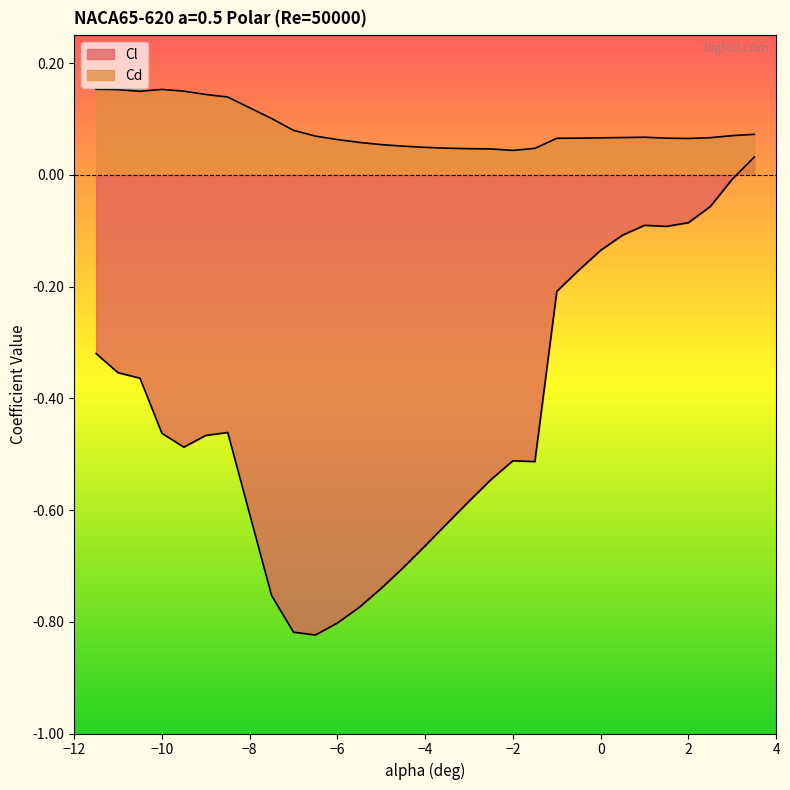

At -6, list the series in order from largest to smallest.

Cd, Cl